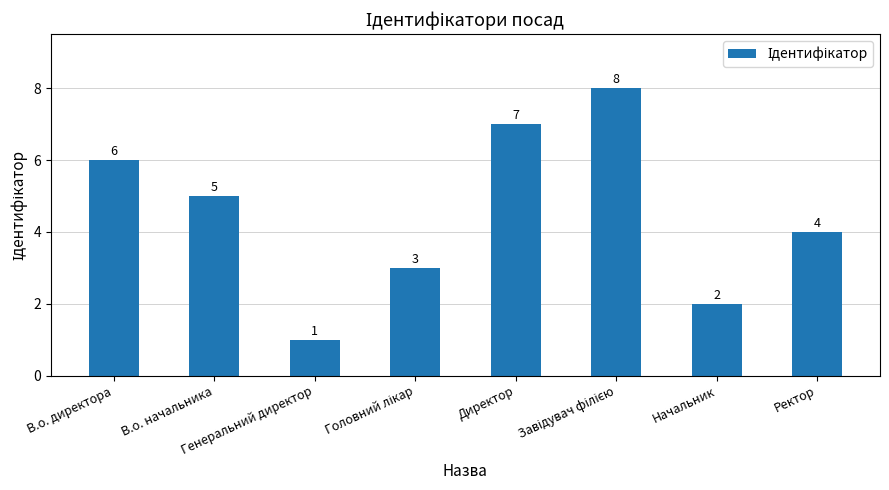

How many values are below 5?

4